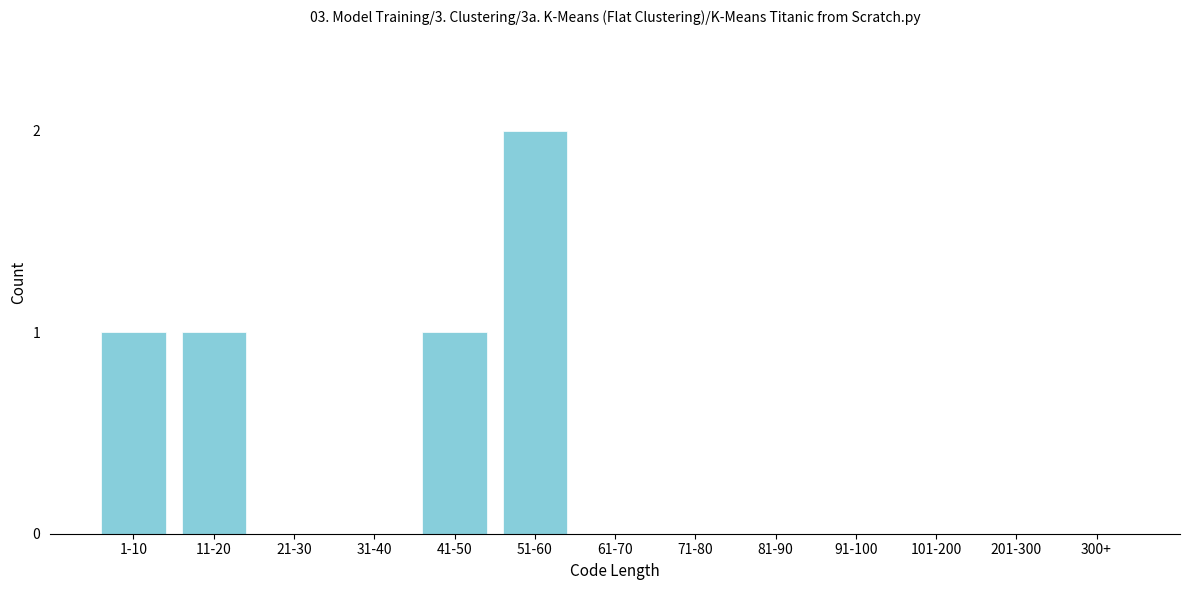

Reading left to right, list all the values displayed in this chart.

1-10=1	11-20=1	21-30=0	31-40=0	41-50=1	51-60=2	61-70=0	71-80=0	81-90=0	91-100=0	101-200=0	201-300=0	300+=0